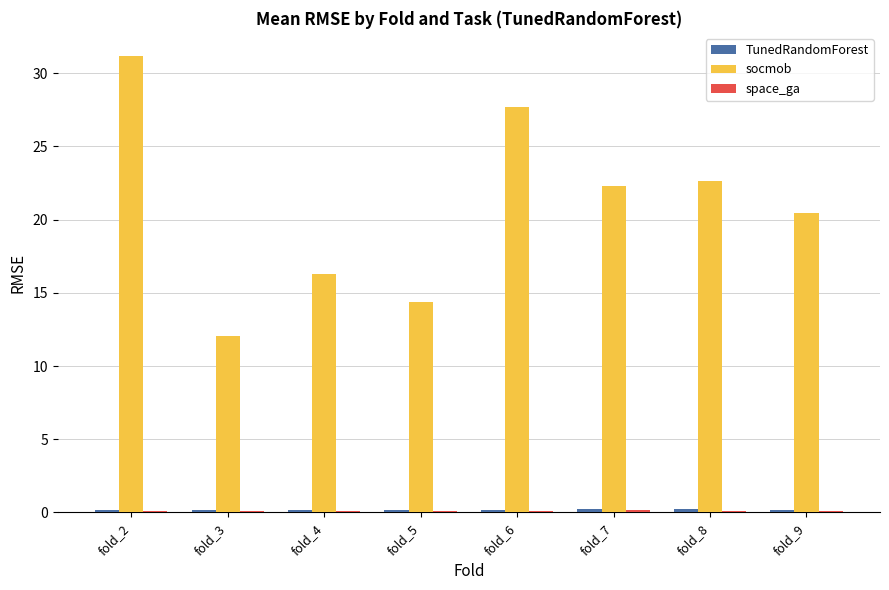

At which category is the sum across all series the highest?

fold_2